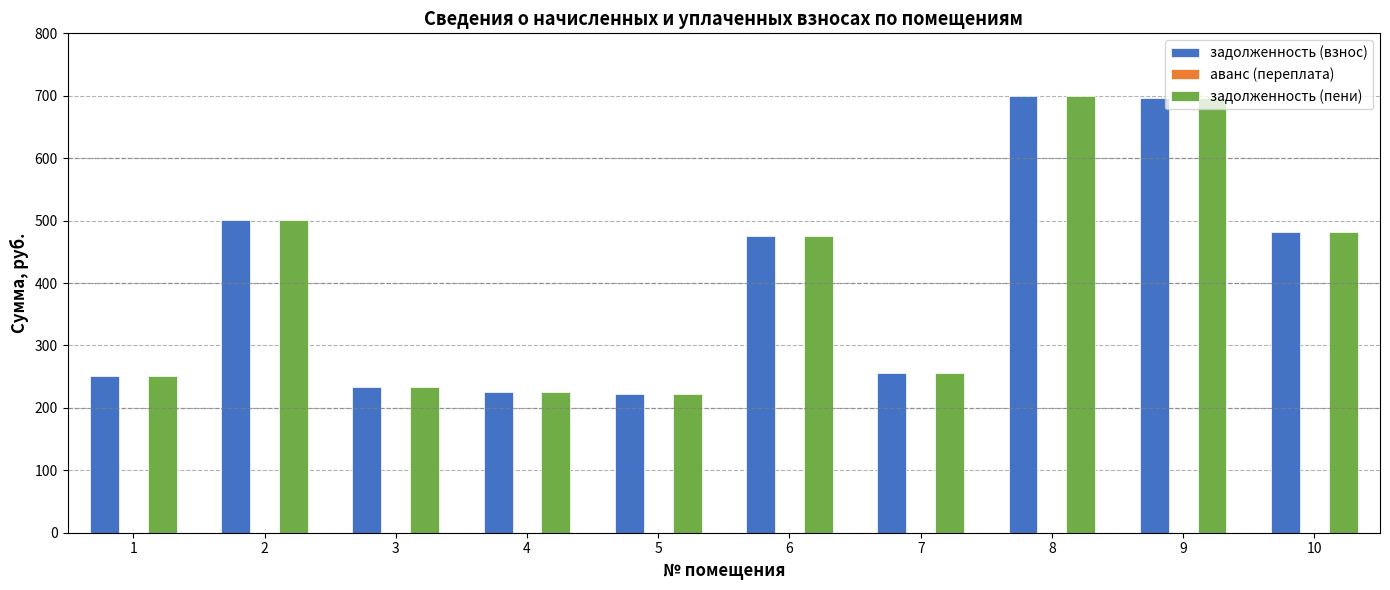

What is the value of the задолженность (пени) bar at the 2nd from the left?

500.7